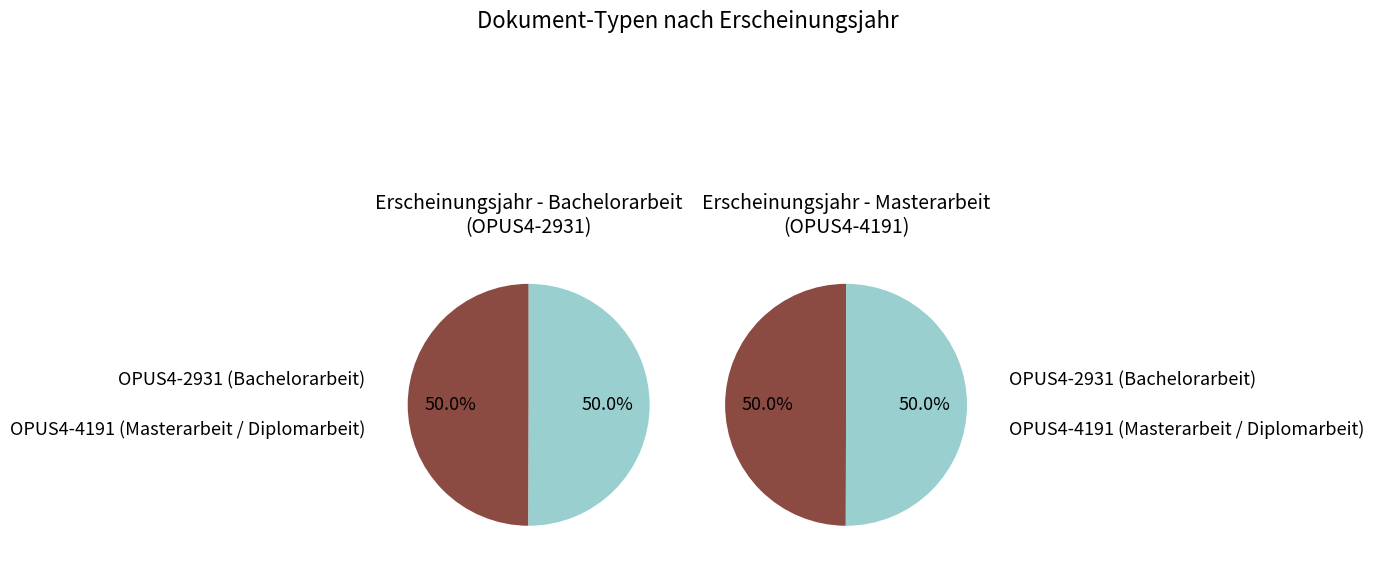

To the nearest percent, what is the average slice percentage?

50%